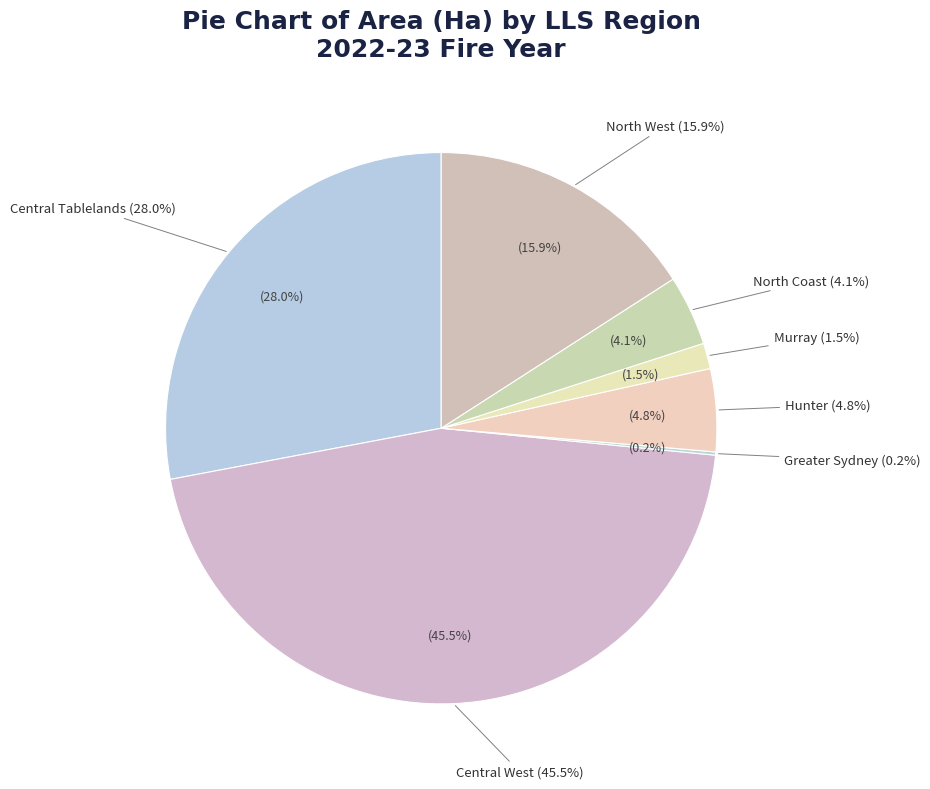

To the nearest percent, what is the difference between the Central West and Hunter slice percentages?

41%